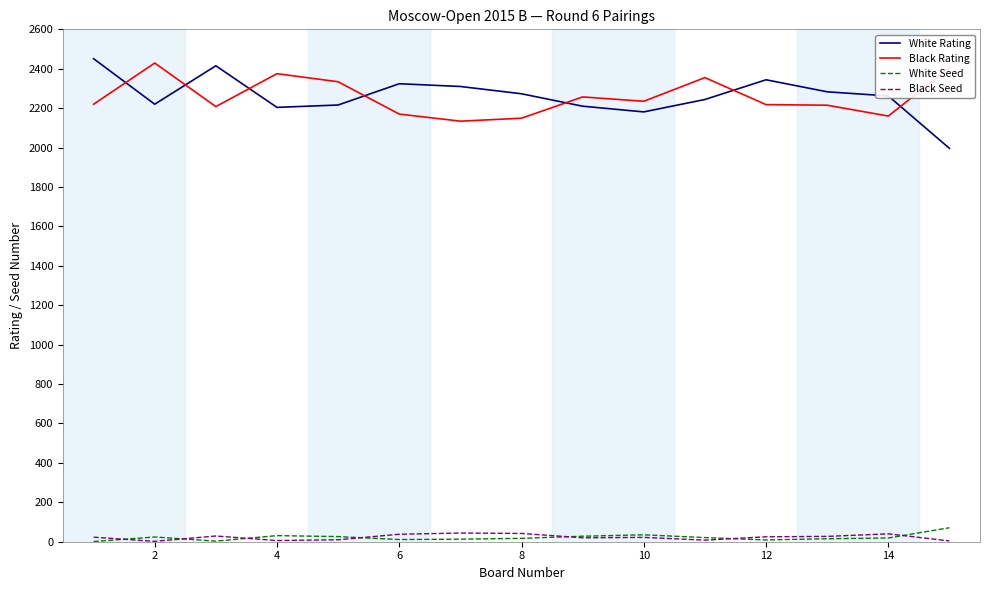

True or false: White Rating and White Seed cross at least once.

False